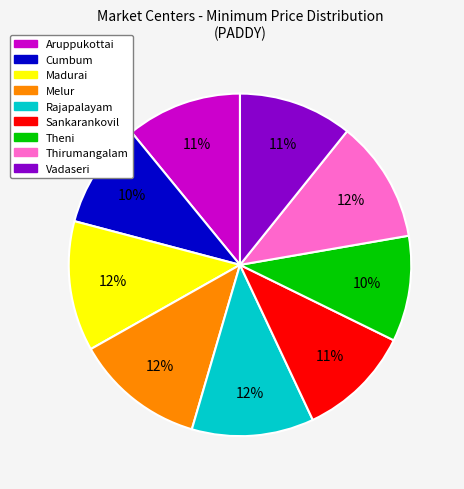

Combined, do Vadaseri and Madurai account for over 50%?

No